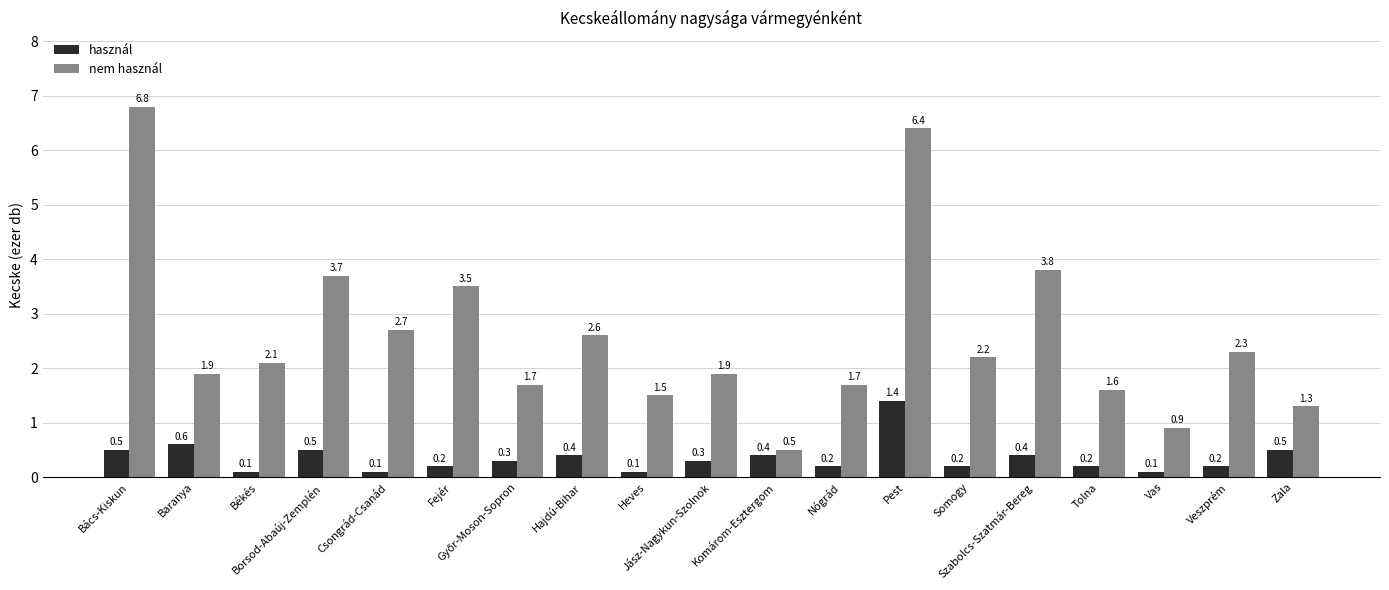

Which series has the largest range (max minus min)?

nem használ